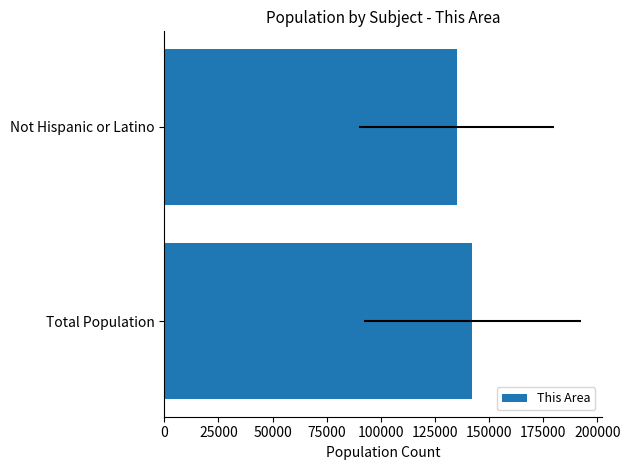

How many bars are there in total?

2